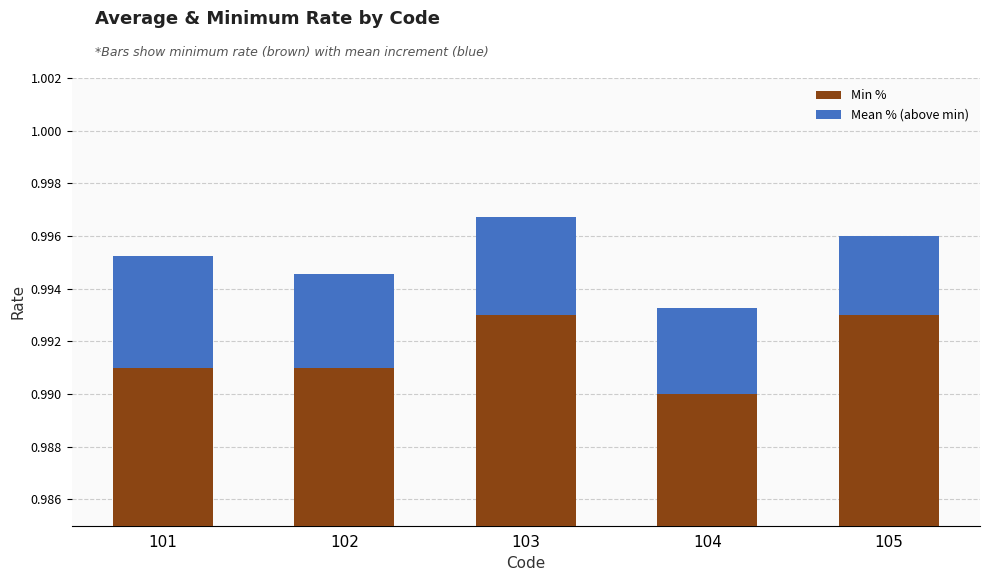

Where is Mean % (above min) nearest to the value 0?

105